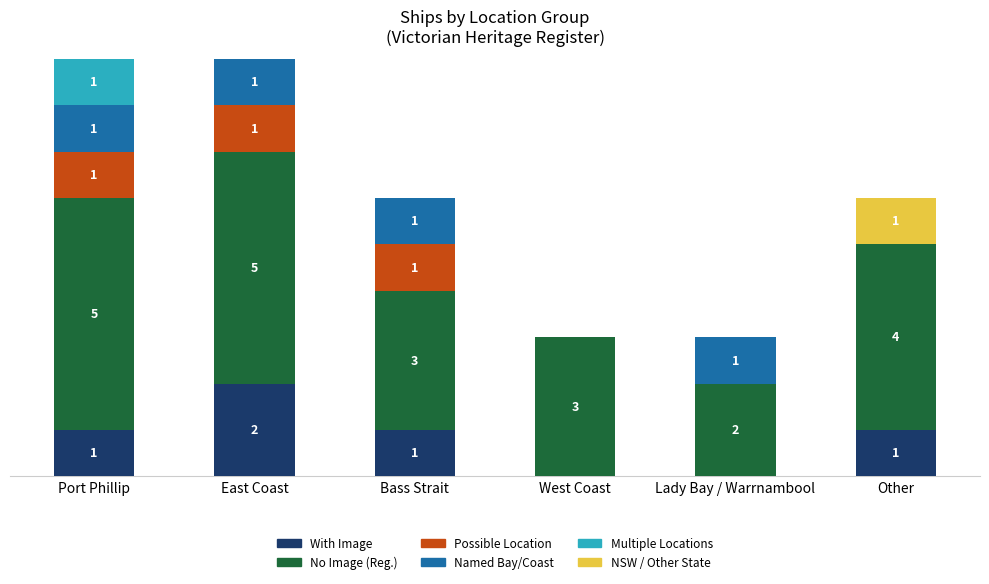

What is the label of the 6th bar from the left?

Other